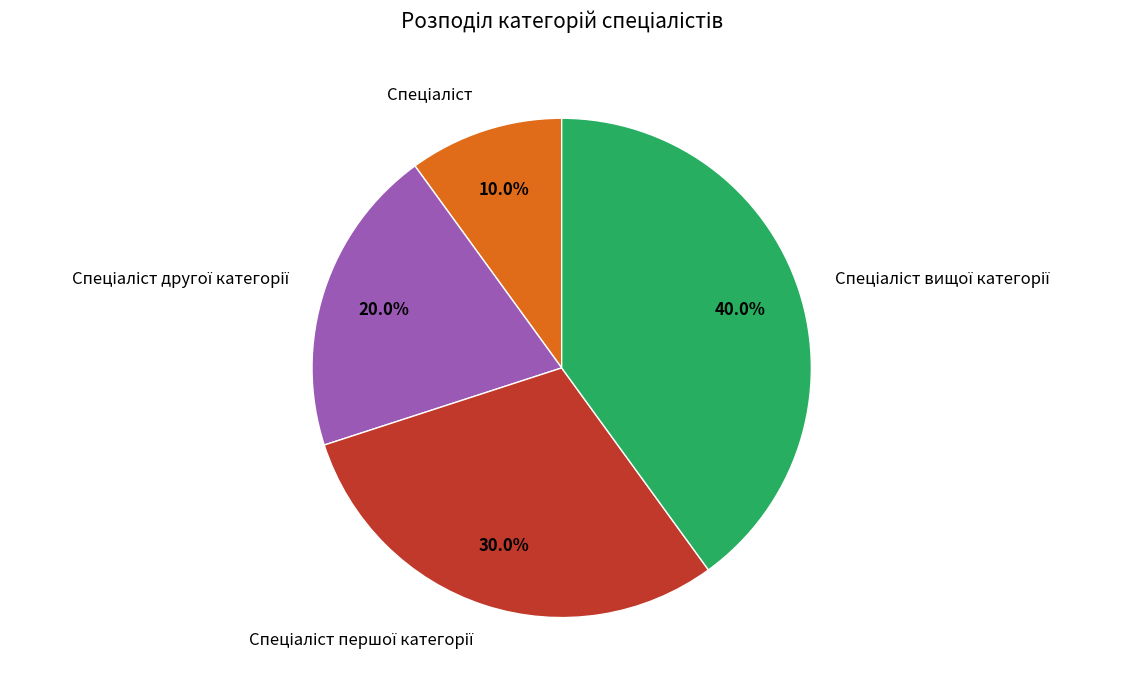

Is there a majority slice in this chart?

No